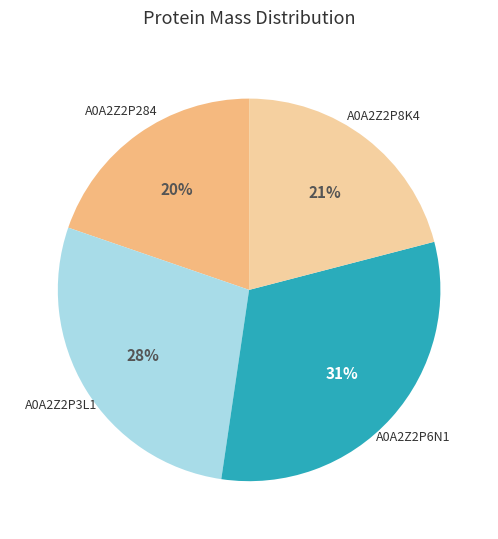

Does any single category account for the majority?

No